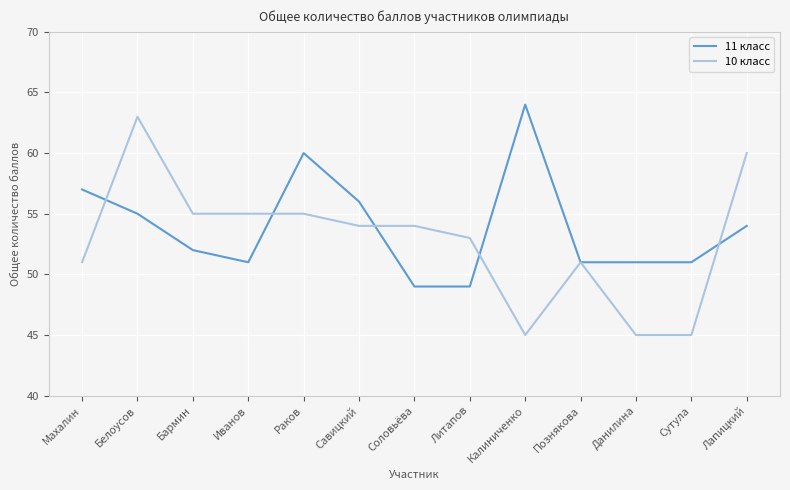

What is the highest value of the 10 класс series?

63